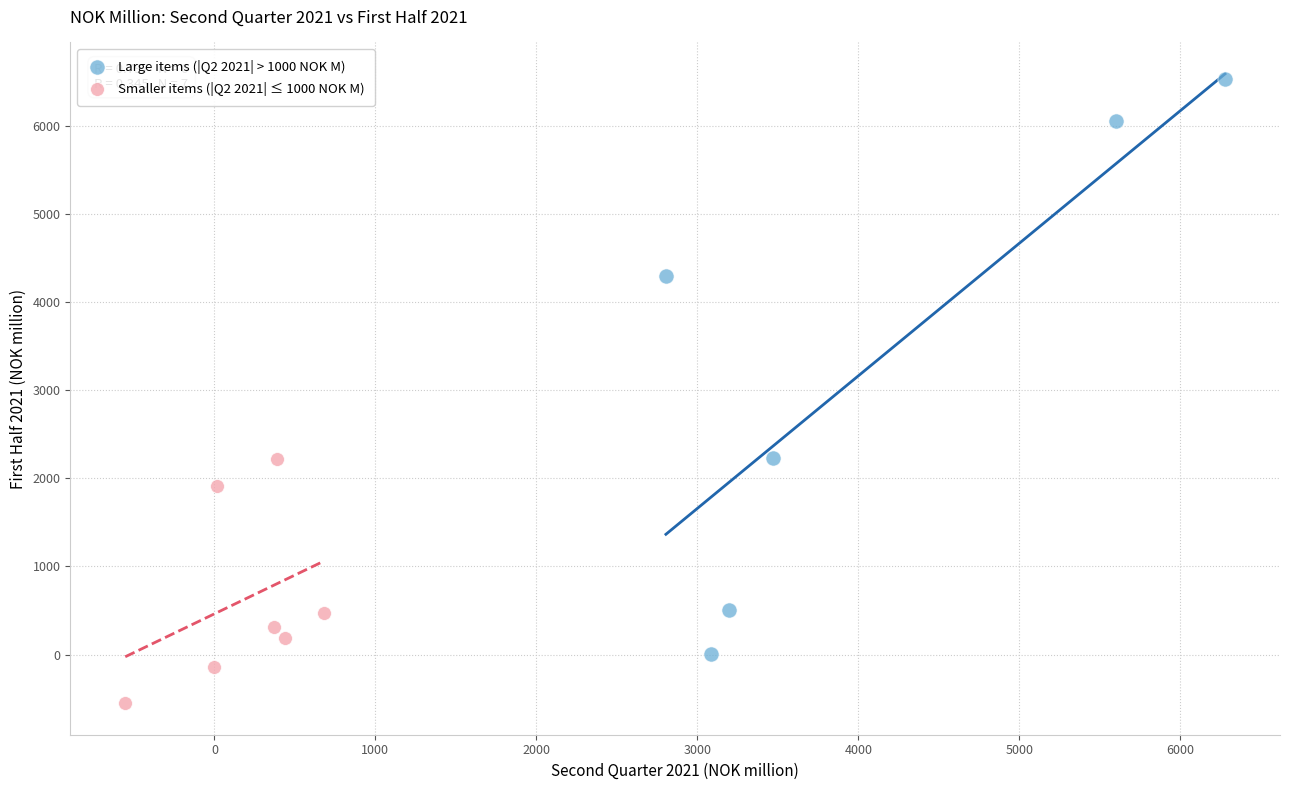

Which series contains the highest Y value?

Large items (|Q2 2021| > 1000 NOK M)